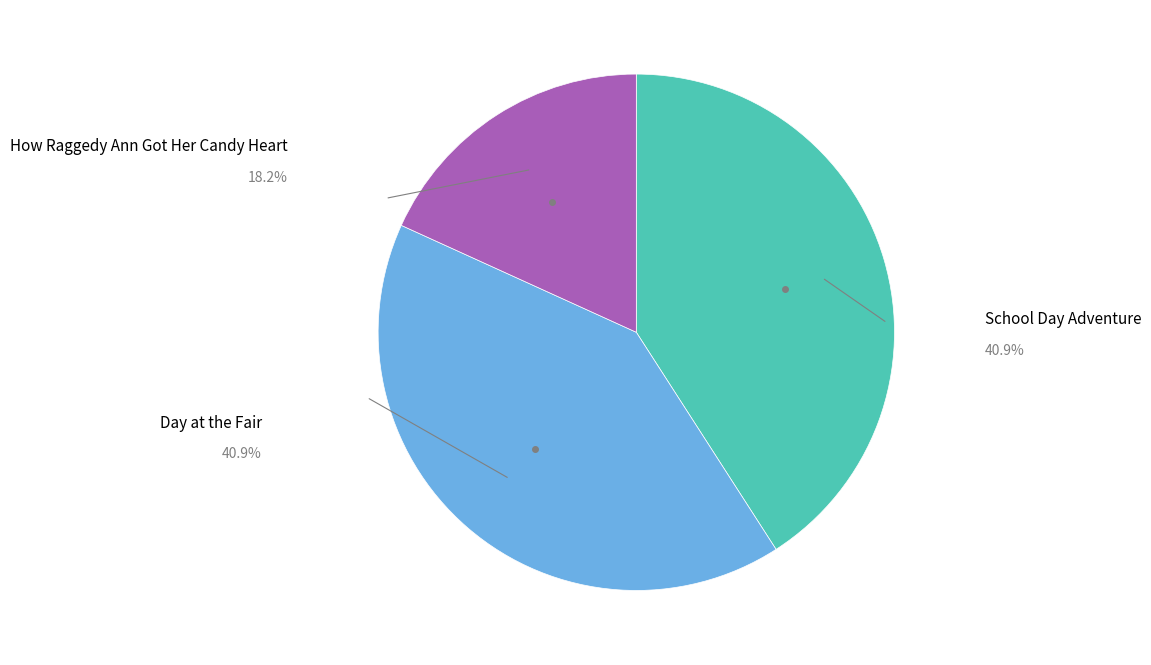

Is there any slice that represents more than half of the pie?

No